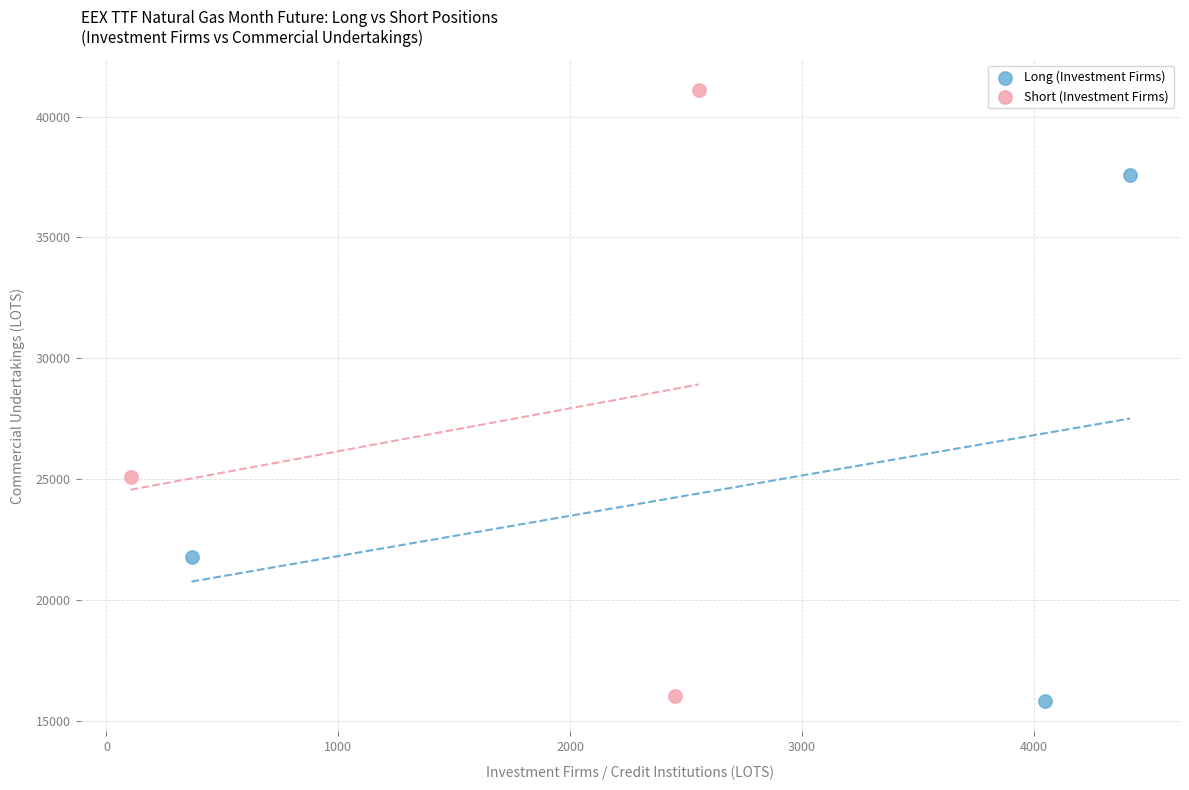

Which series has the largest Y range (max minus min)?

Short (Investment Firms)